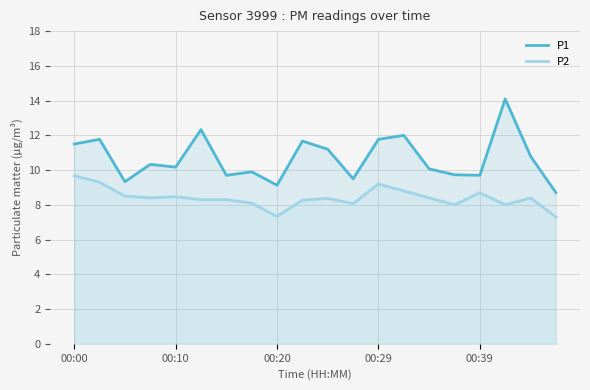

What is the smallest value displayed?

7.3